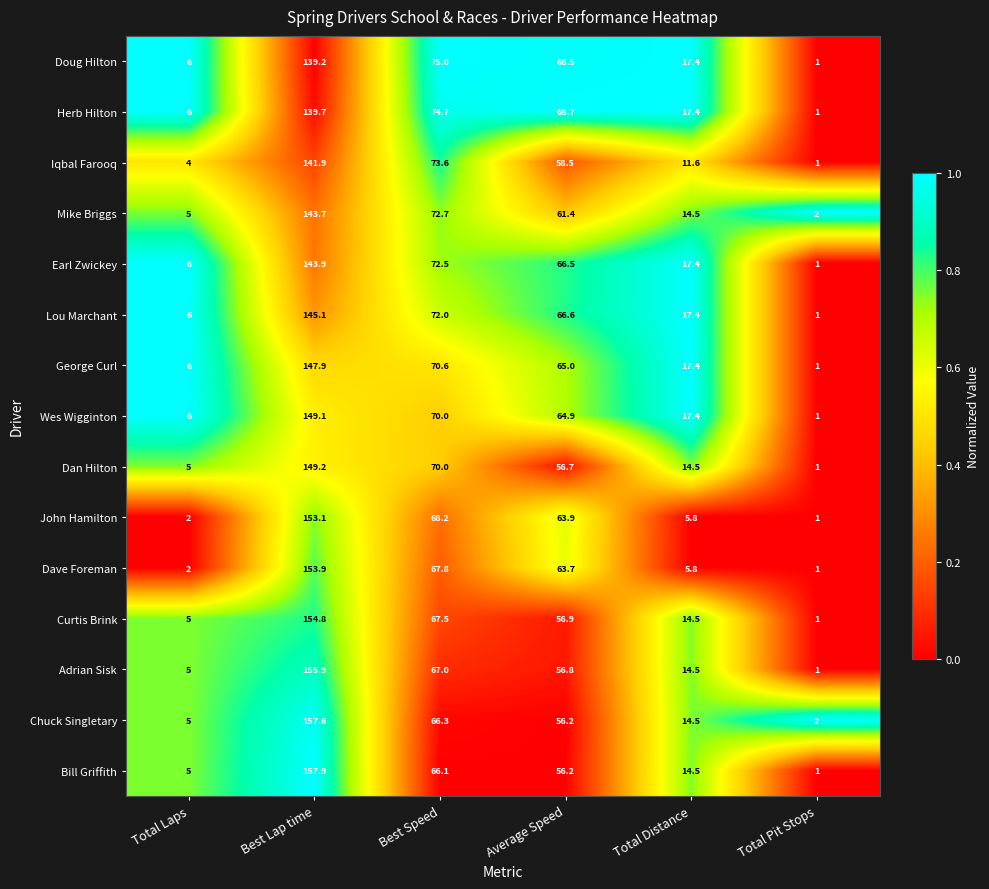

Which series has the largest range (max minus min)?

Bill Griffith